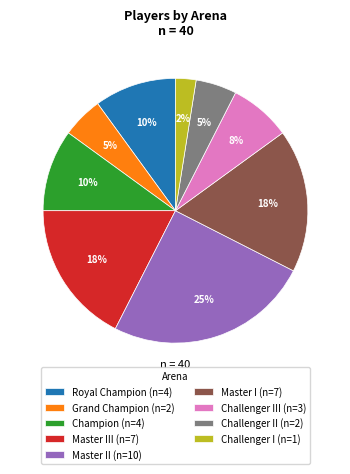

How many segments does this pie chart have?

9